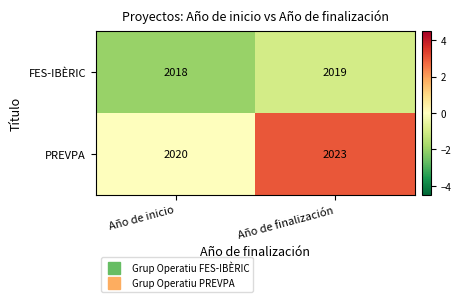

What is the greatest value displayed?

2023